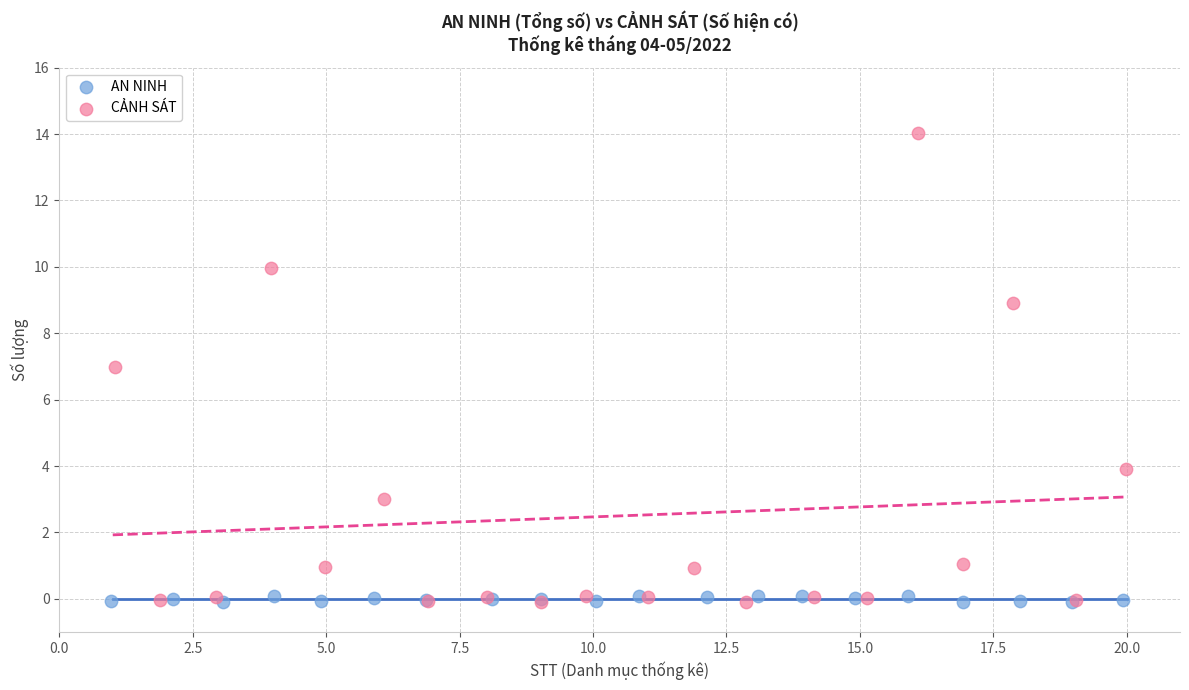

Which series reaches the maximum Y coordinate?

CẢNH SÁT